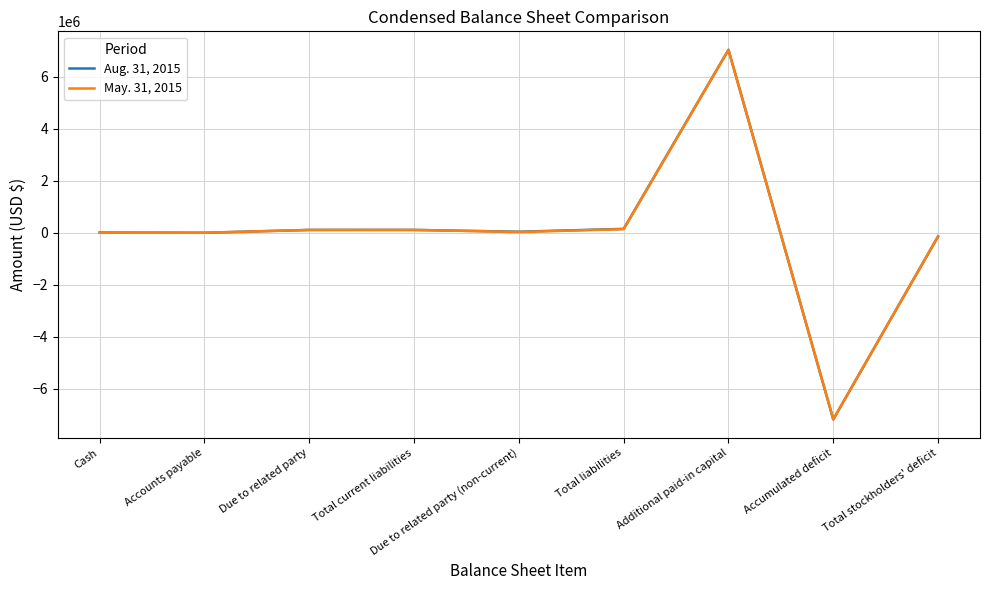

What is the maximum value for Aug. 31, 2015?

7043222